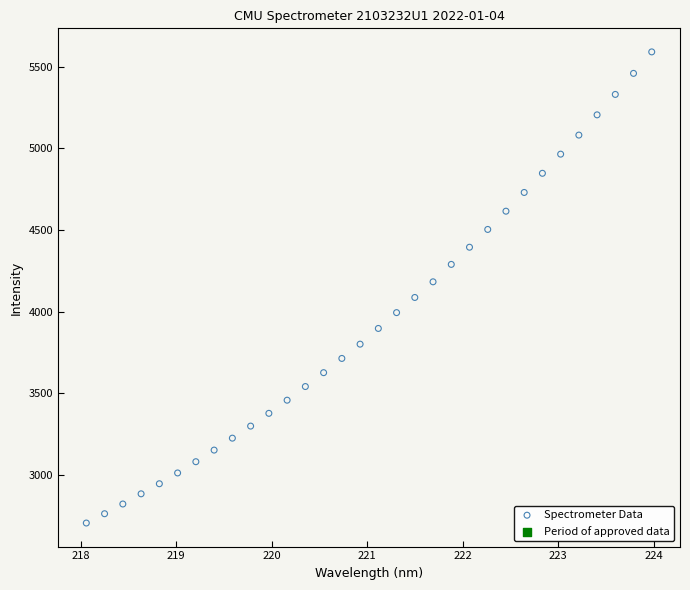

What is the range of X values (max minus min)?

5.9